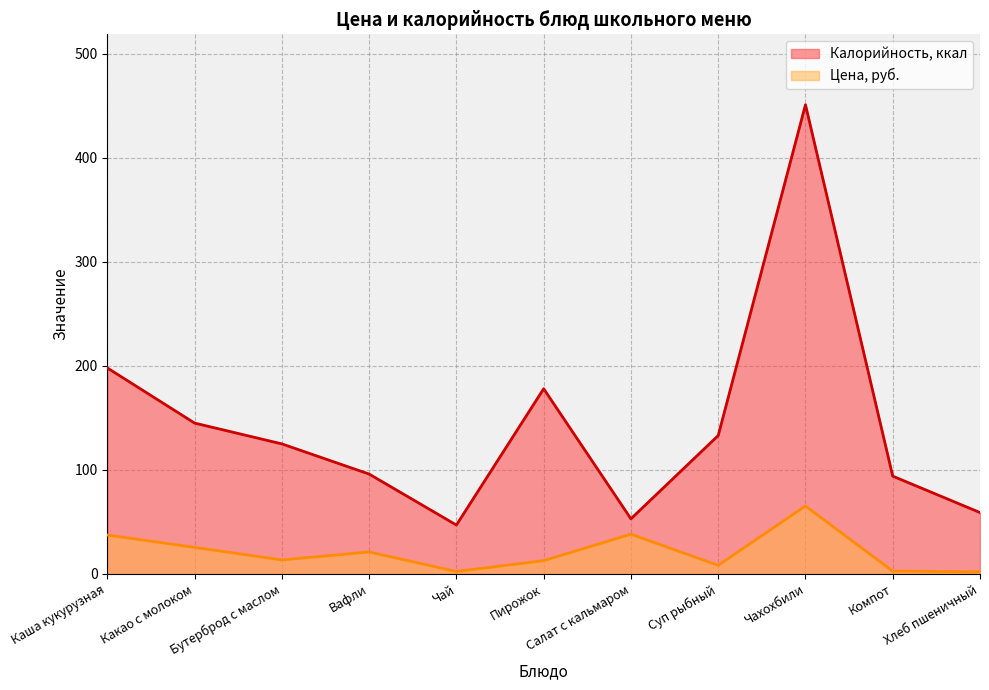

What is the total value across all series at Вафли?

117.1